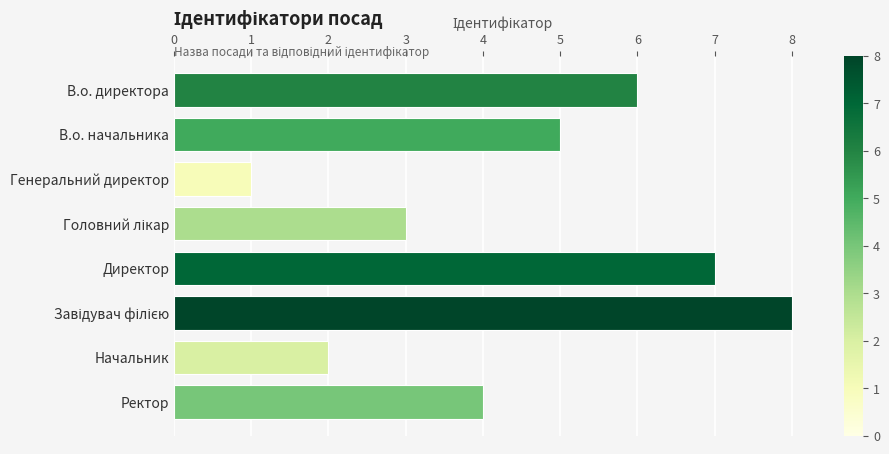

The value at Начальник is 1. True or false?

False